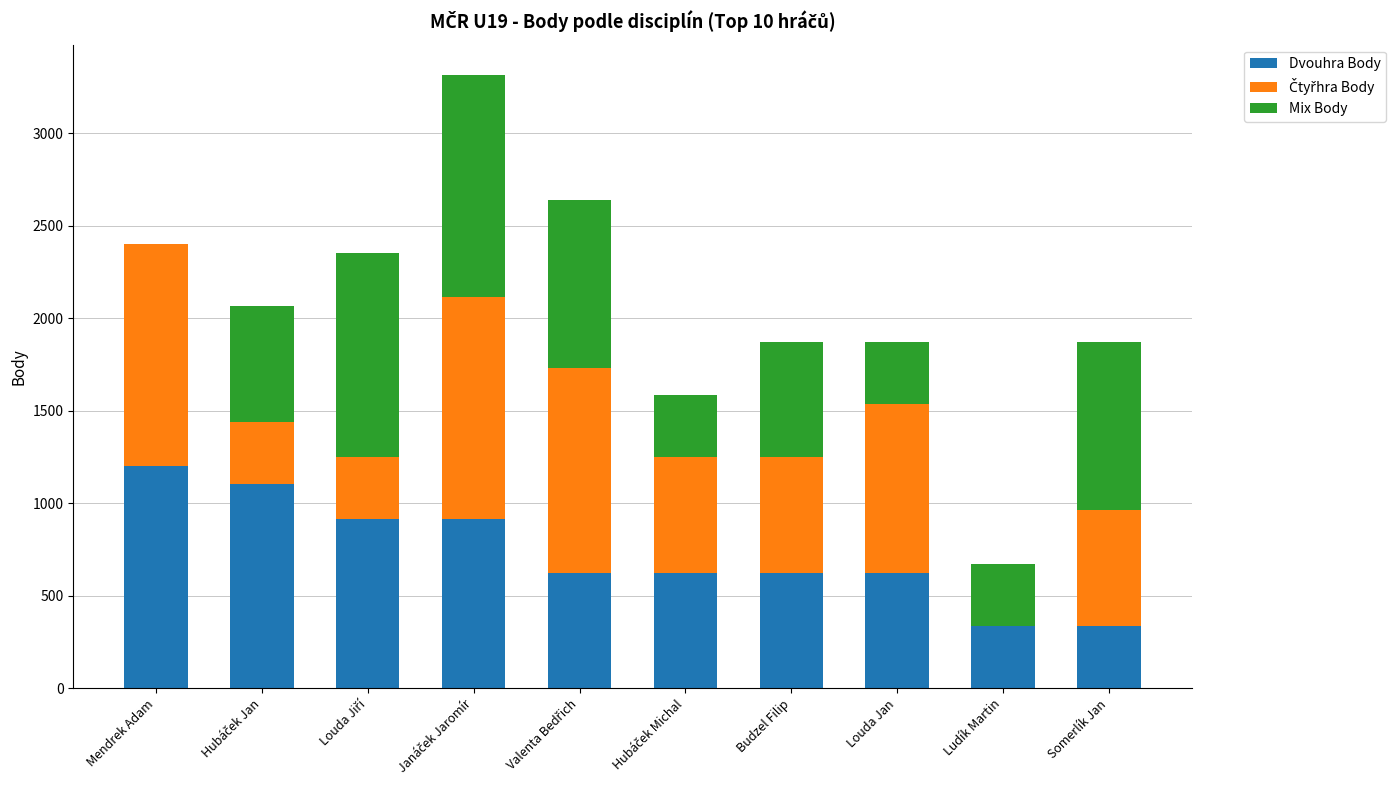

Are the bars grouped side by side (vs. stacked)?

No